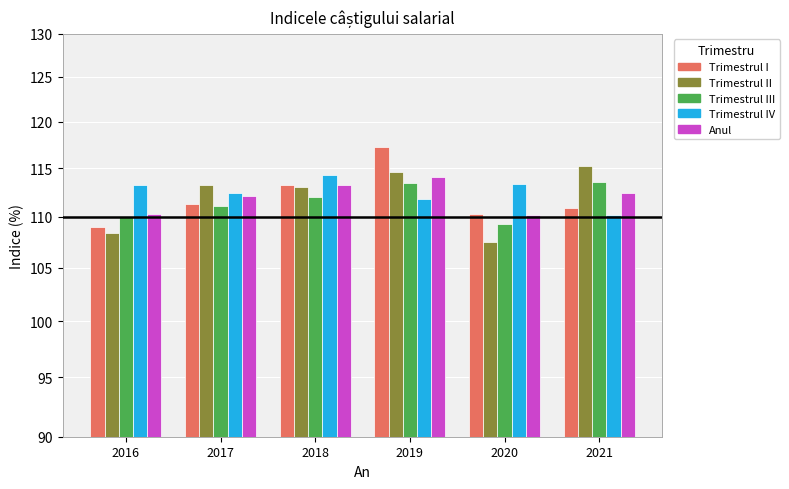

What is the difference between the Trimestrul II values at 2020 and 2017?

5.7